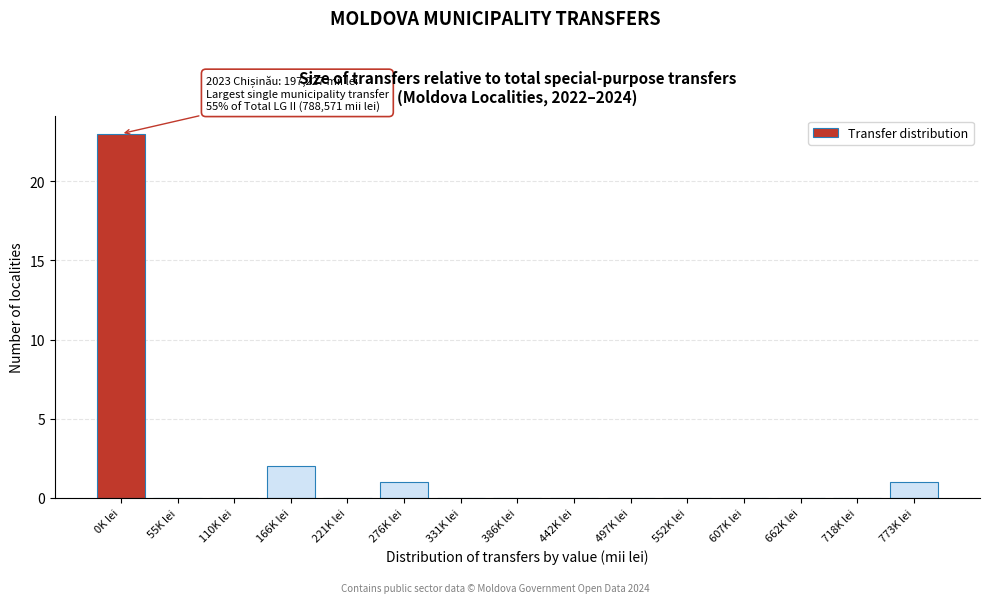

Reading right to left, extract all data points from this chart.

773K lei=1	718K lei=0	662K lei=0	607K lei=0	552K lei=0	497K lei=0	442K lei=0	386K lei=0	331K lei=0	276K lei=1	221K lei=0	166K lei=2	110K lei=0	55K lei=0	0K lei=23